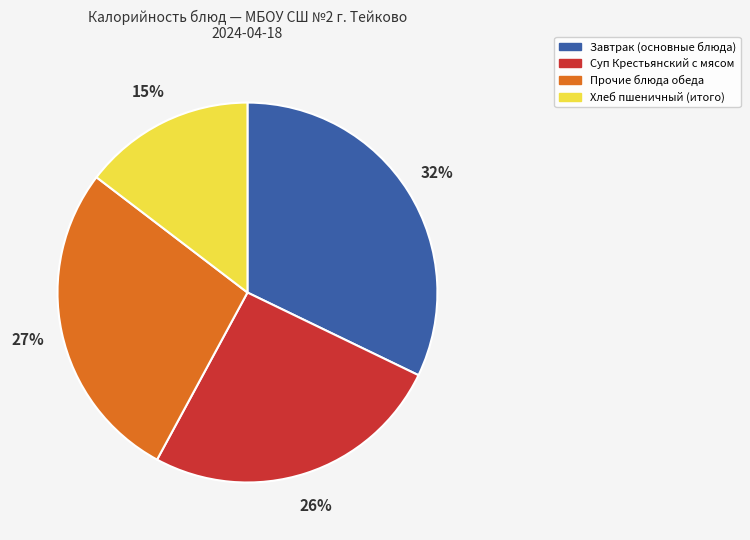

To the nearest percent, what is the average slice percentage?

25%